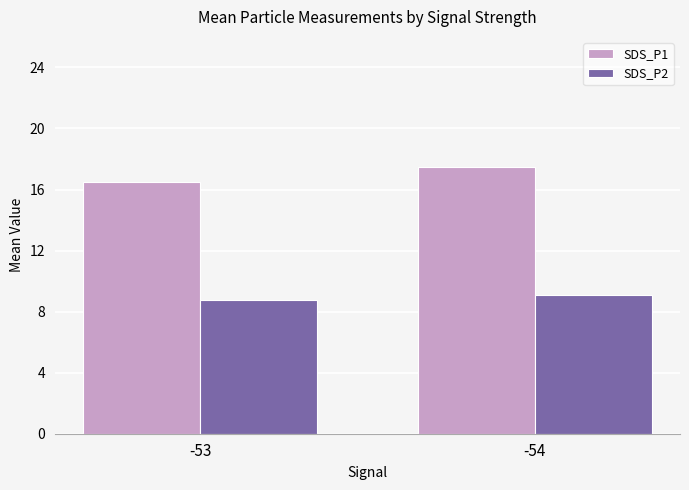

True or false: SDS_P1 has a value of 16.5 at -53.

True